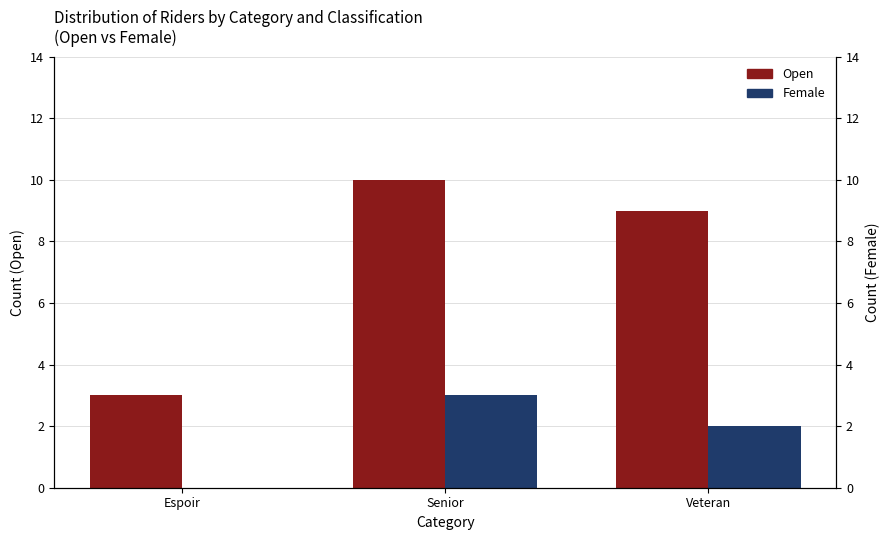

What is the label of the 3rd bar from the left?

Veteran